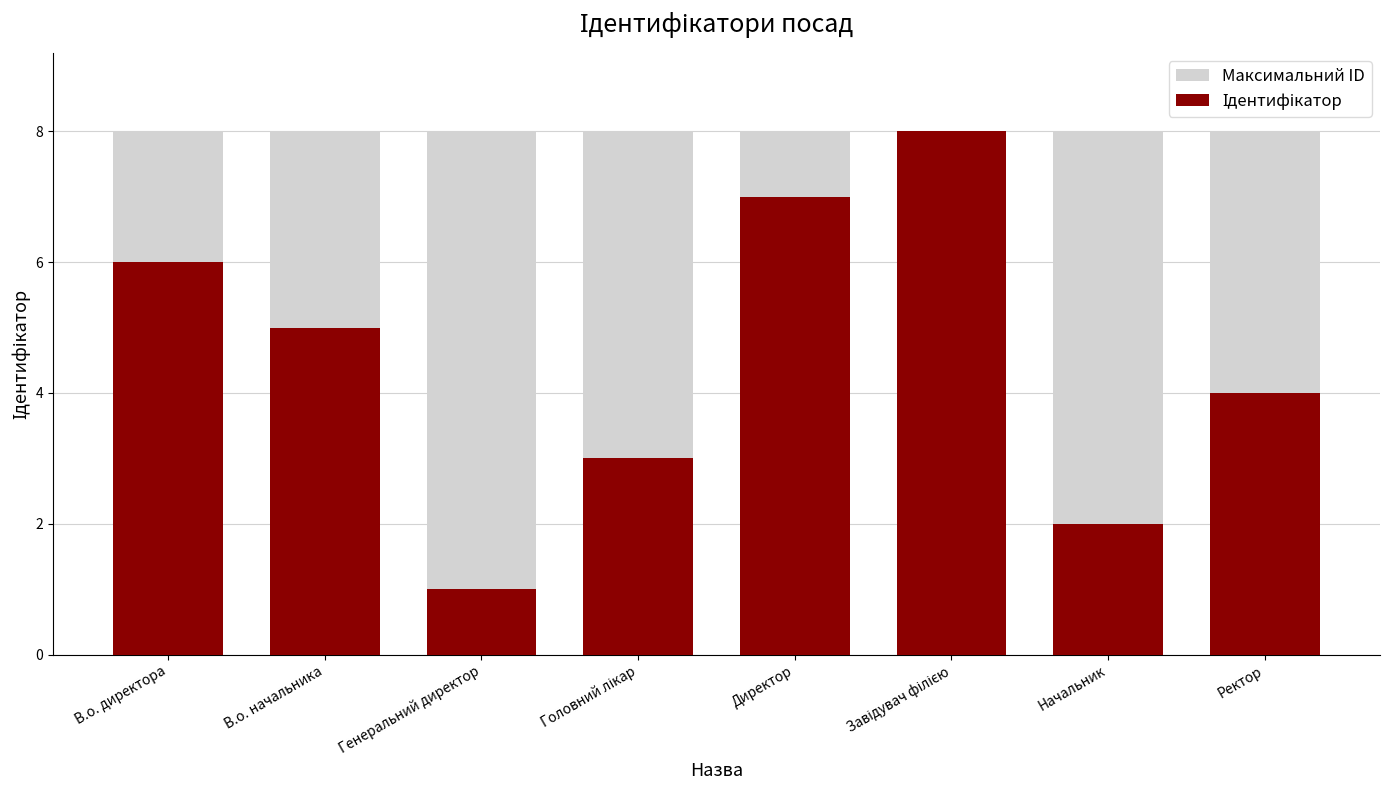

What is the highest value of the Максимальний ID series?

8